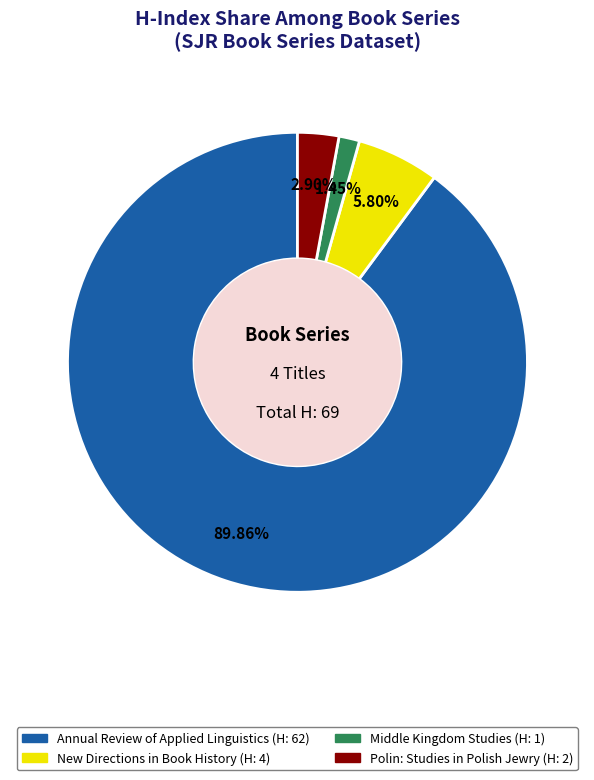

Which slice is the largest?

Annual Review of Applied Linguistics